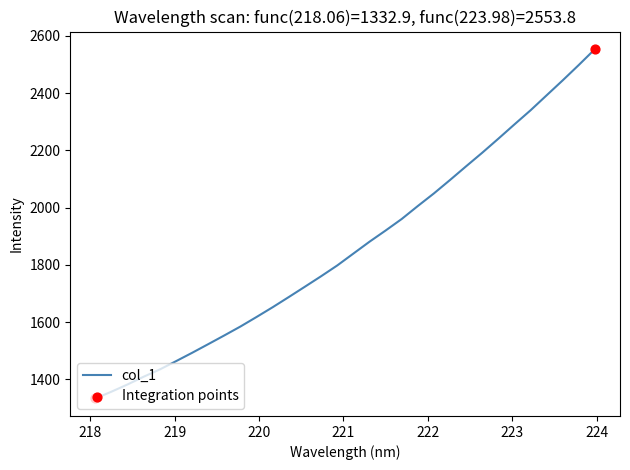

What is the smallest value displayed?

1332.9